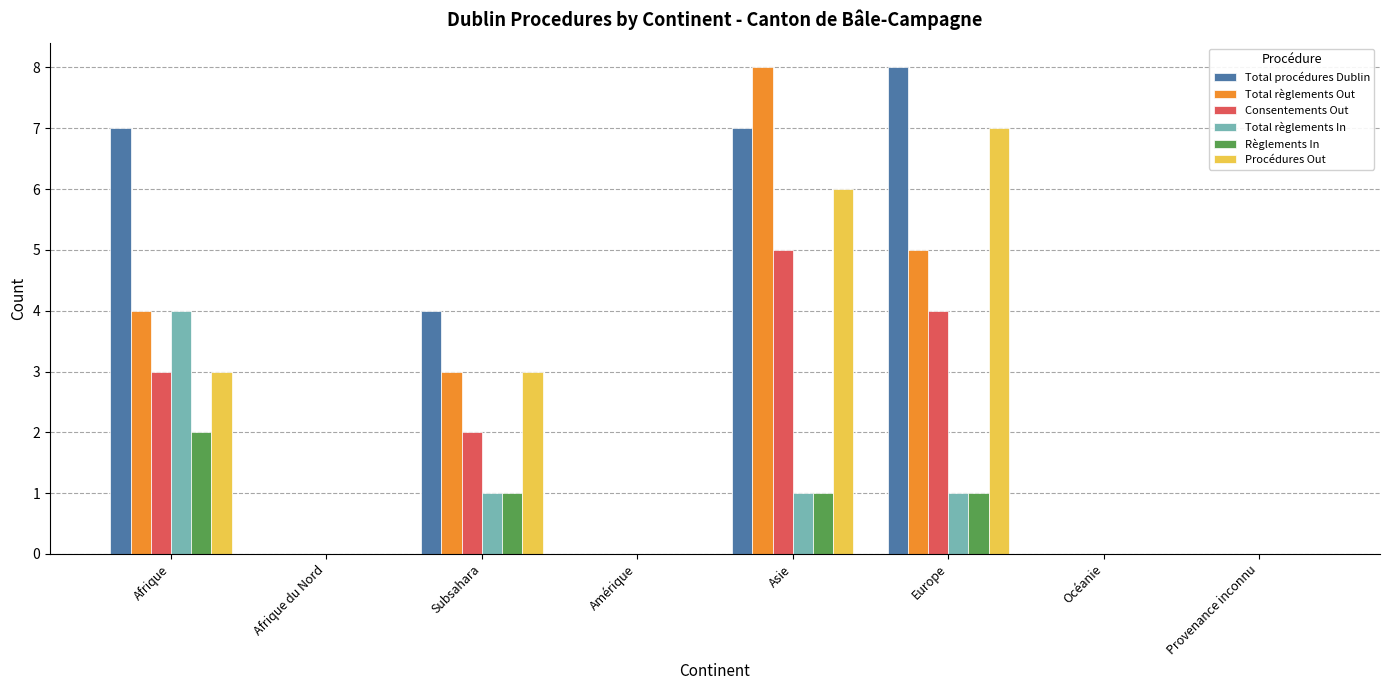

What is the sum of all Procédures Out values?

19